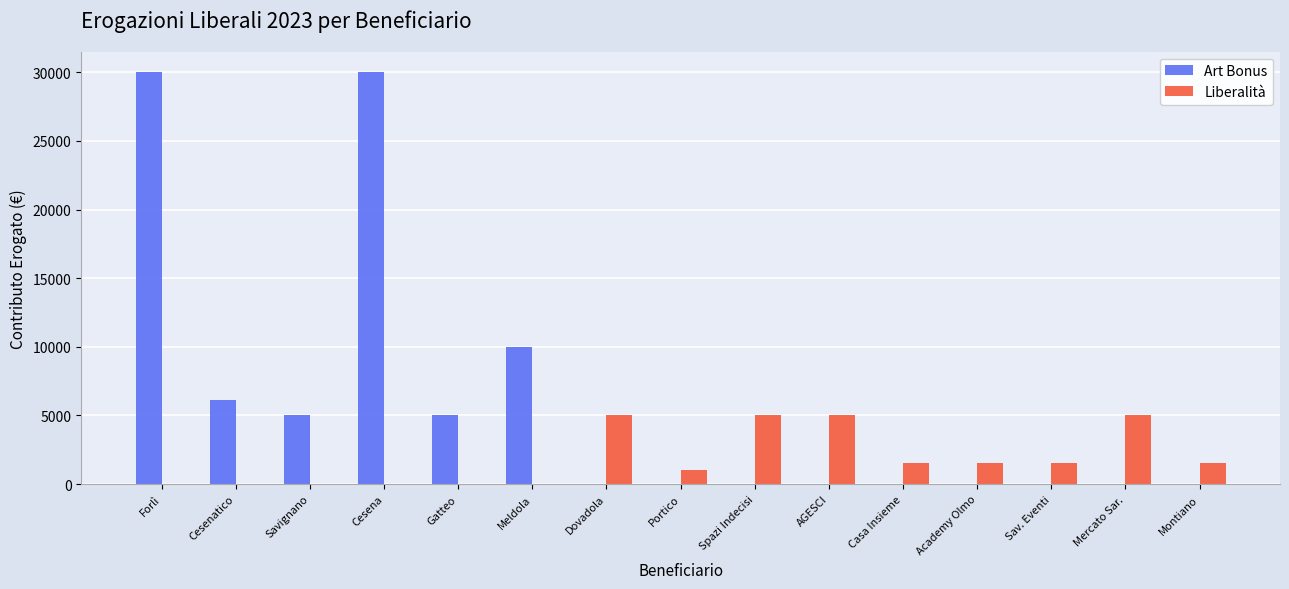

What is the sum of all Liberalità values?

27000